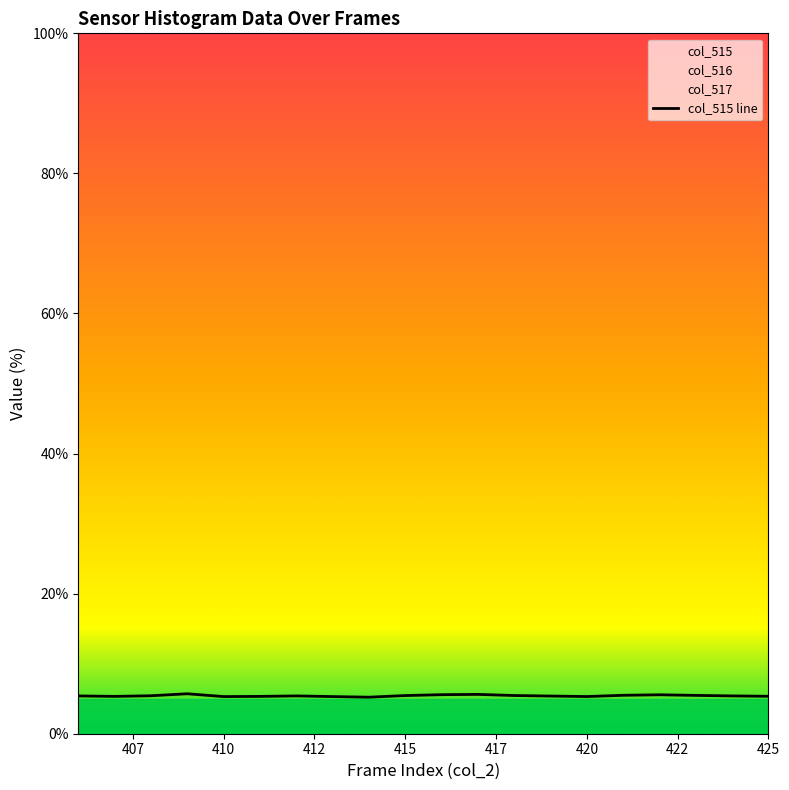

What is the difference between the maximum and minimum values?

0.5